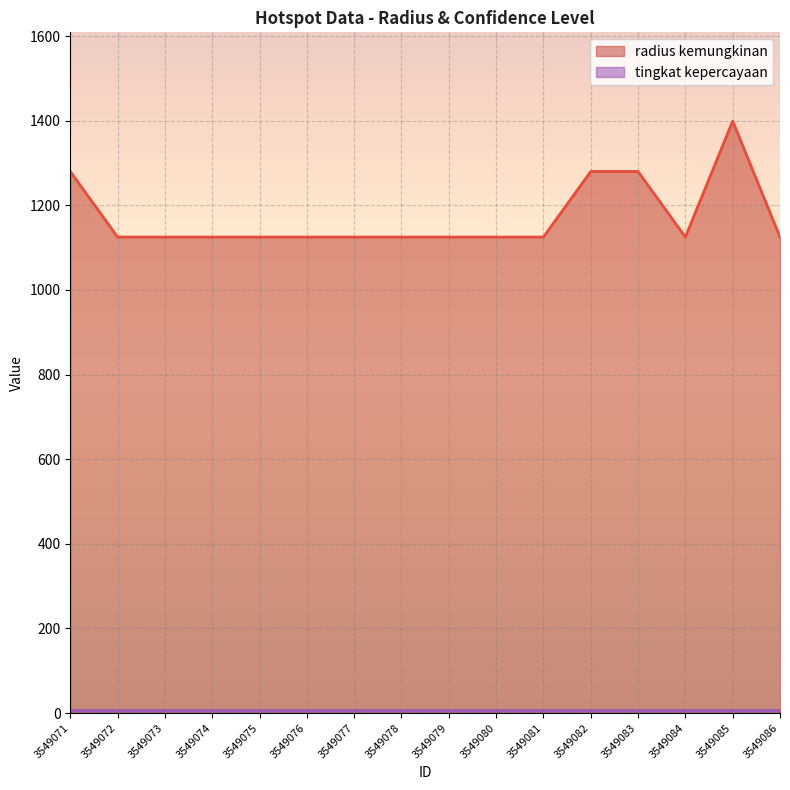

Reading left to right, transcribe all the data shown in this chart.

3549071=1280	3549072=1125	3549073=1125	3549074=1125	3549075=1125	3549076=1125	3549077=1125	3549078=1125	3549079=1125	3549080=1125	3549081=1125	3549082=1280	3549083=1280	3549084=1125	3549085=1399	3549086=1125